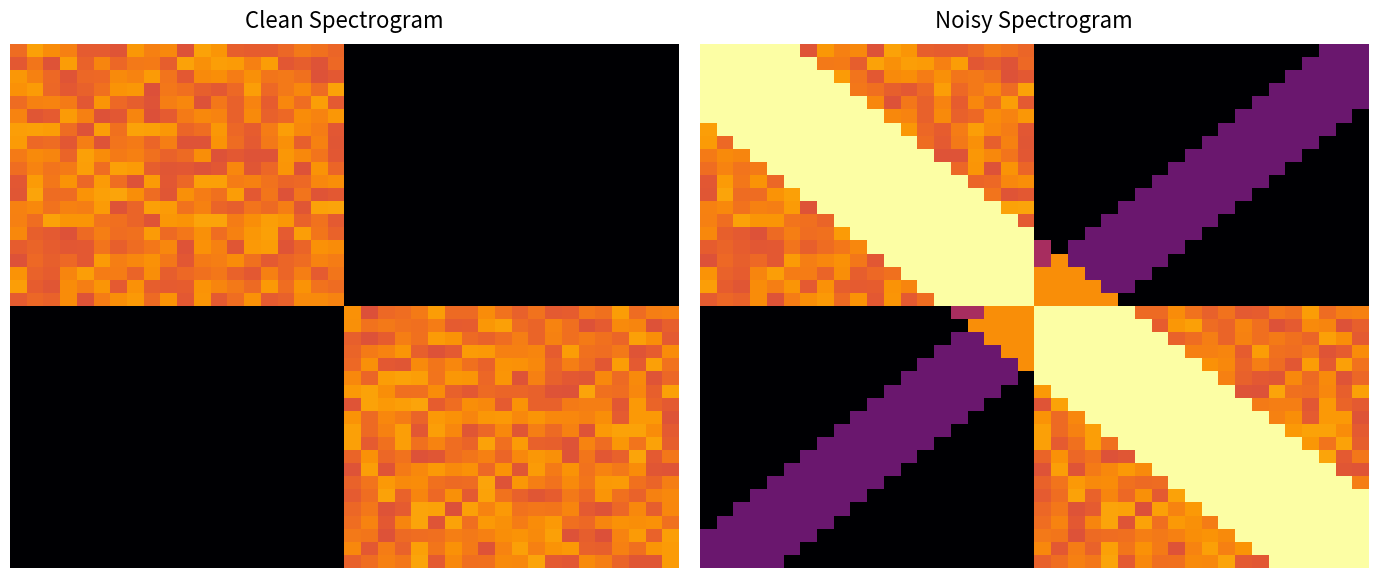

At how many categories does at least one series exceed 0?

40